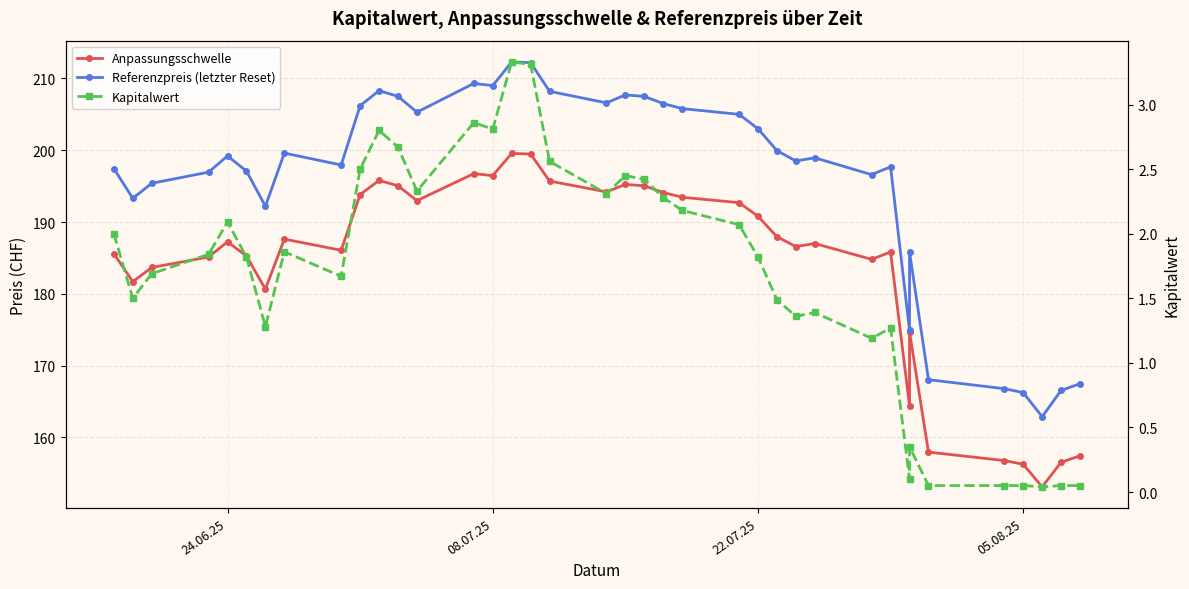

Does the chart have visible grid lines?

Yes